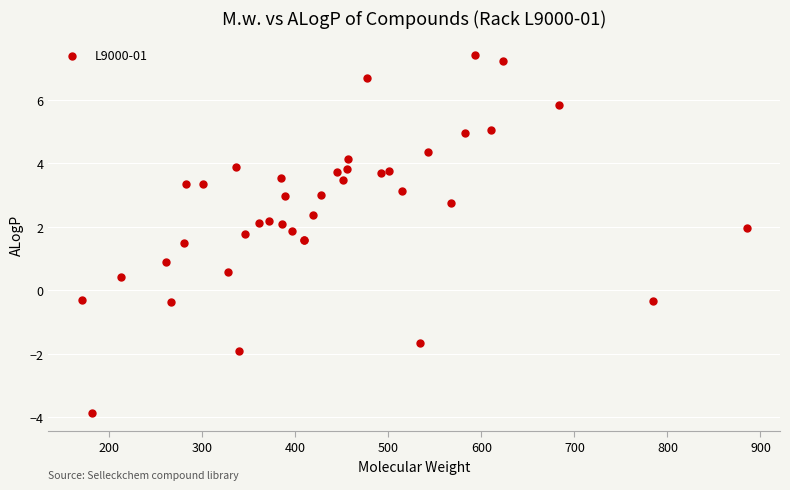

What Y value in the scatter plot is closest to 1?

0.9